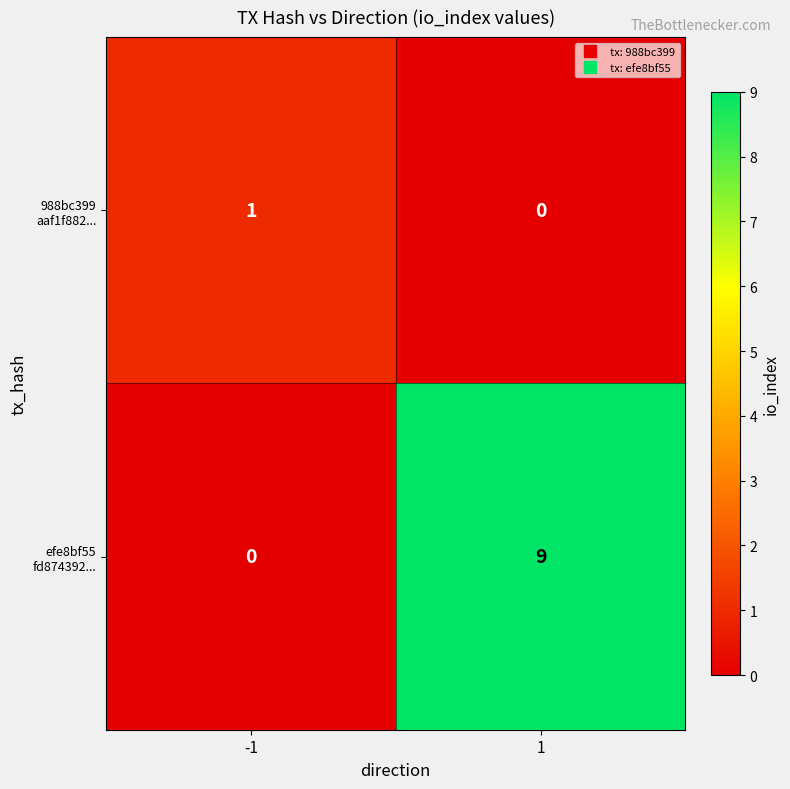

How many categories are shown in the chart?

2